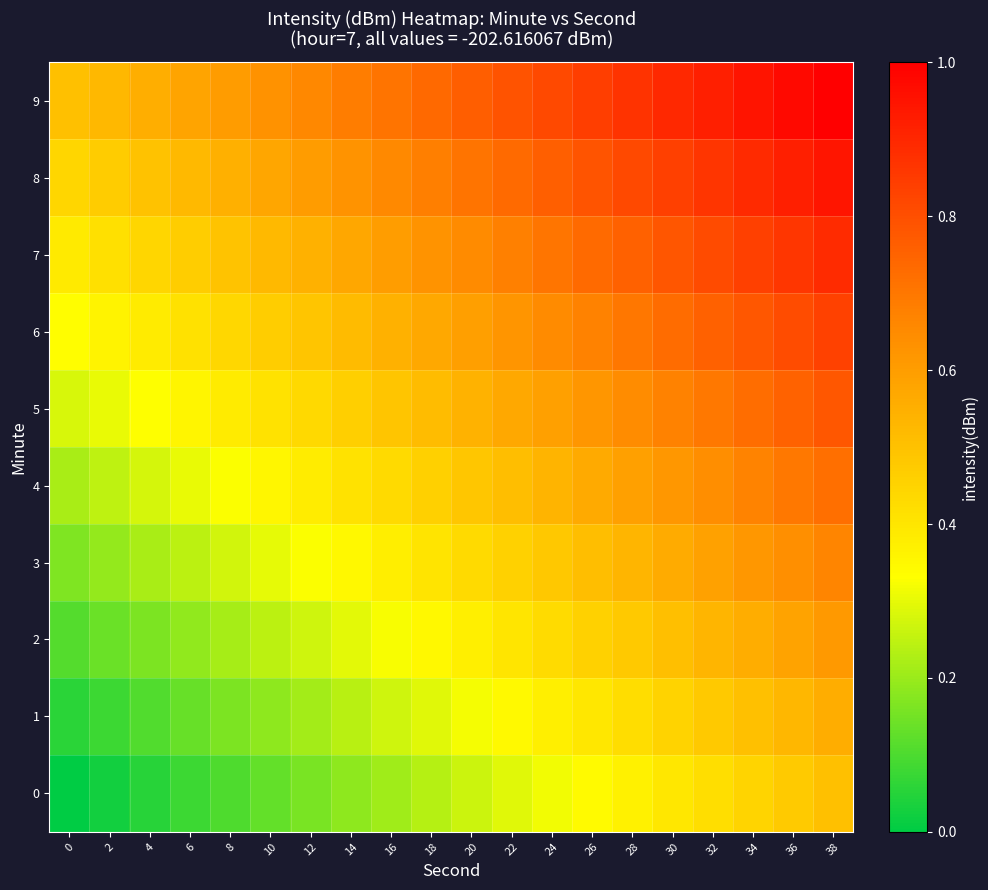

Reading left to right, what are all the values shown in this chart?

0: 0=0.0	2=0.0	4=0.1	6=0.1	8=0.1	10=0.1	12=0.2	14=0.2	16=0.2	18=0.2	20=0.3	22=0.3	24=0.3	26=0.3	28=0.4	30=0.4	32=0.4	34=0.4	36=0.5	38=0.5
1: 0=0.1	2=0.1	4=0.1	6=0.1	8=0.2	10=0.2	12=0.2	14=0.2	16=0.3	18=0.3	20=0.3	22=0.3	24=0.4	26=0.4	28=0.4	30=0.5	32=0.5	34=0.5	36=0.5	38=0.6
2: 0=0.1	2=0.1	4=0.2	6=0.2	8=0.2	10=0.2	12=0.3	14=0.3	16=0.3	18=0.3	20=0.4	22=0.4	24=0.4	26=0.5	28=0.5	30=0.5	32=0.5	34=0.6	36=0.6	38=0.6
3: 0=0.2	2=0.2	4=0.2	6=0.2	8=0.3	10=0.3	12=0.3	14=0.4	16=0.4	18=0.4	20=0.4	22=0.5	24=0.5	26=0.5	28=0.5	30=0.6	32=0.6	34=0.6	36=0.6	38=0.7
4: 0=0.2	2=0.2	4=0.3	6=0.3	8=0.3	10=0.4	12=0.4	14=0.4	16=0.4	18=0.5	20=0.5	22=0.5	24=0.5	26=0.6	28=0.6	30=0.6	32=0.6	34=0.7	36=0.7	38=0.7
5: 0=0.3	2=0.3	4=0.3	6=0.4	8=0.4	10=0.4	12=0.4	14=0.5	16=0.5	18=0.5	20=0.5	22=0.6	24=0.6	26=0.6	28=0.6	30=0.7	32=0.7	34=0.7	36=0.8	38=0.8
6: 0=0.3	2=0.4	4=0.4	6=0.4	8=0.4	10=0.5	12=0.5	14=0.5	16=0.5	18=0.6	20=0.6	22=0.6	24=0.6	26=0.7	28=0.7	30=0.7	32=0.8	34=0.8	36=0.8	38=0.8
7: 0=0.4	2=0.4	4=0.4	6=0.5	8=0.5	10=0.5	12=0.5	14=0.6	16=0.6	18=0.6	20=0.7	22=0.7	24=0.7	26=0.7	28=0.8	30=0.8	32=0.8	34=0.8	36=0.9	38=0.9
8: 0=0.4	2=0.5	4=0.5	6=0.5	8=0.5	10=0.6	12=0.6	14=0.6	16=0.7	18=0.7	20=0.7	22=0.7	24=0.8	26=0.8	28=0.8	30=0.8	32=0.9	34=0.9	36=0.9	38=0.9
9: 0=0.5	2=0.5	4=0.6	6=0.6	8=0.6	10=0.6	12=0.7	14=0.7	16=0.7	18=0.7	20=0.8	22=0.8	24=0.8	26=0.8	28=0.9	30=0.9	32=0.9	34=0.9	36=1.0	38=1.0